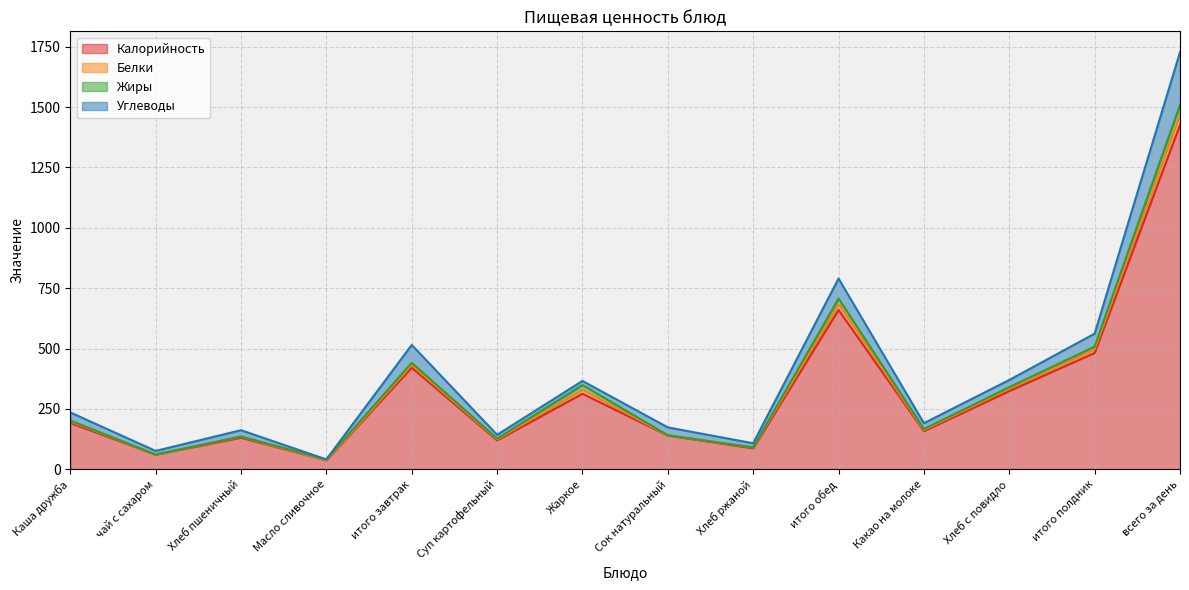

At how many categories does at least one series exceed 254?

6